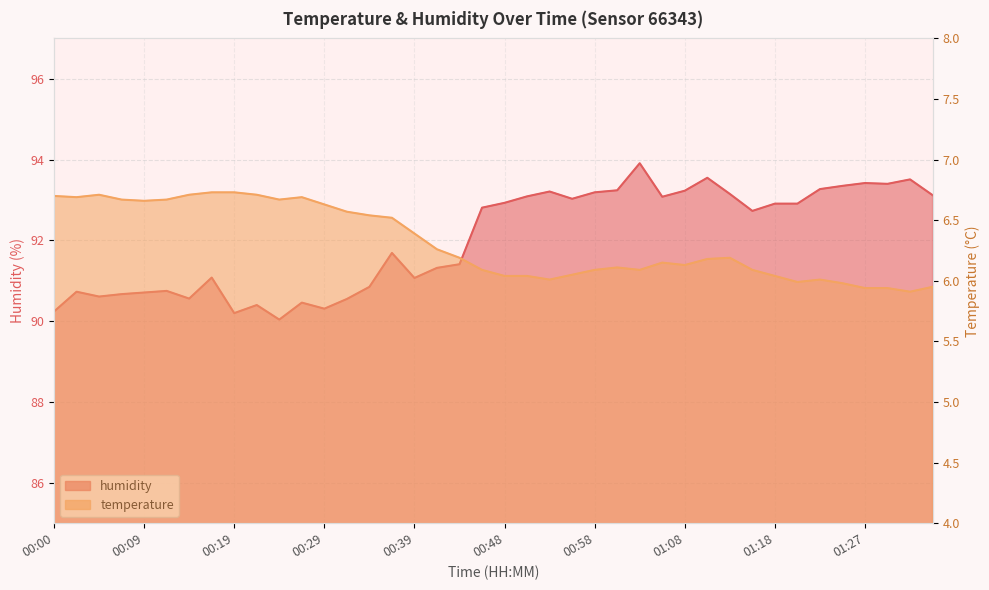

Which series has the largest range (max minus min)?

humidity